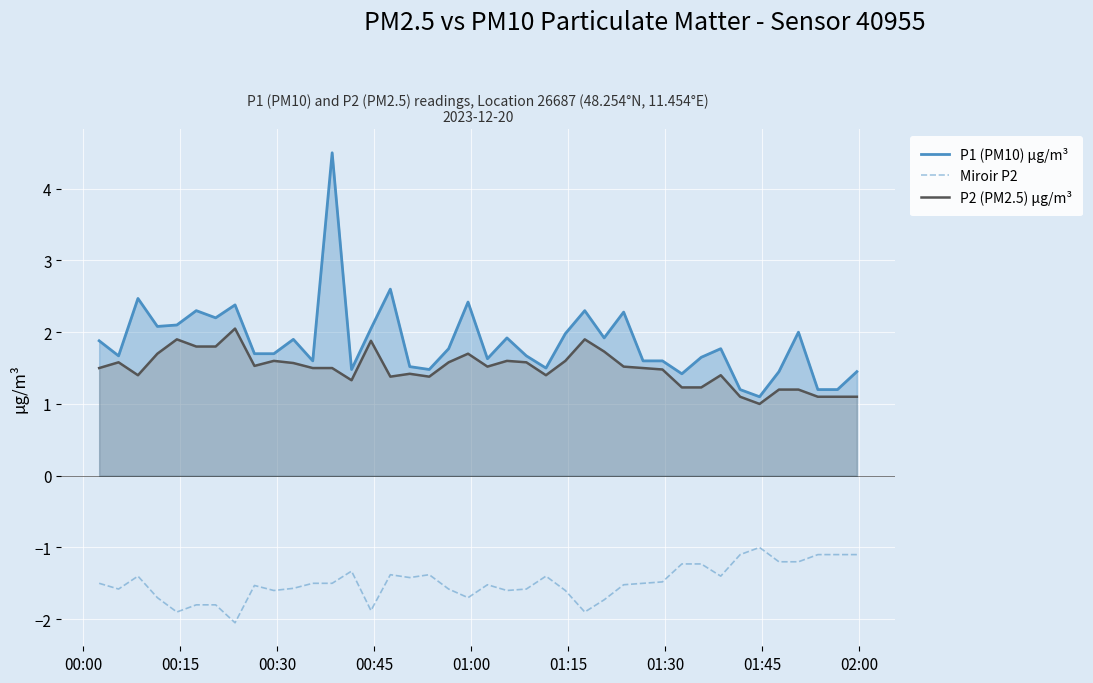

List the series in order of their peak value, highest first.

P1 (PM10) µg/m³, P2 (PM2.5) µg/m³, Miroir P2